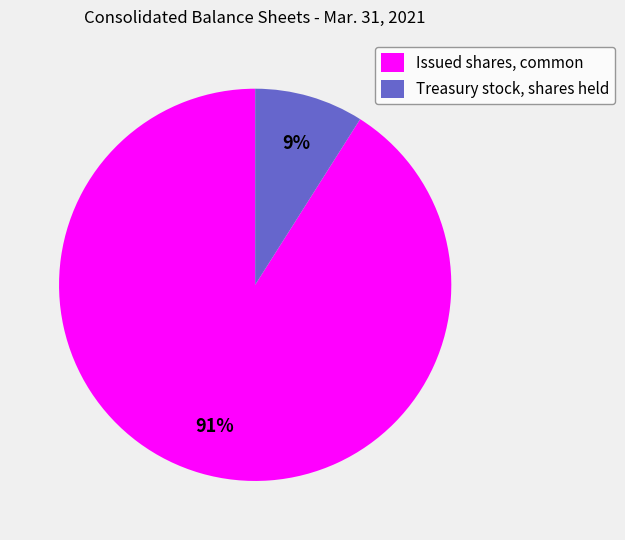

To the nearest percent, what percentage of the pie is Issued shares, common?

91%